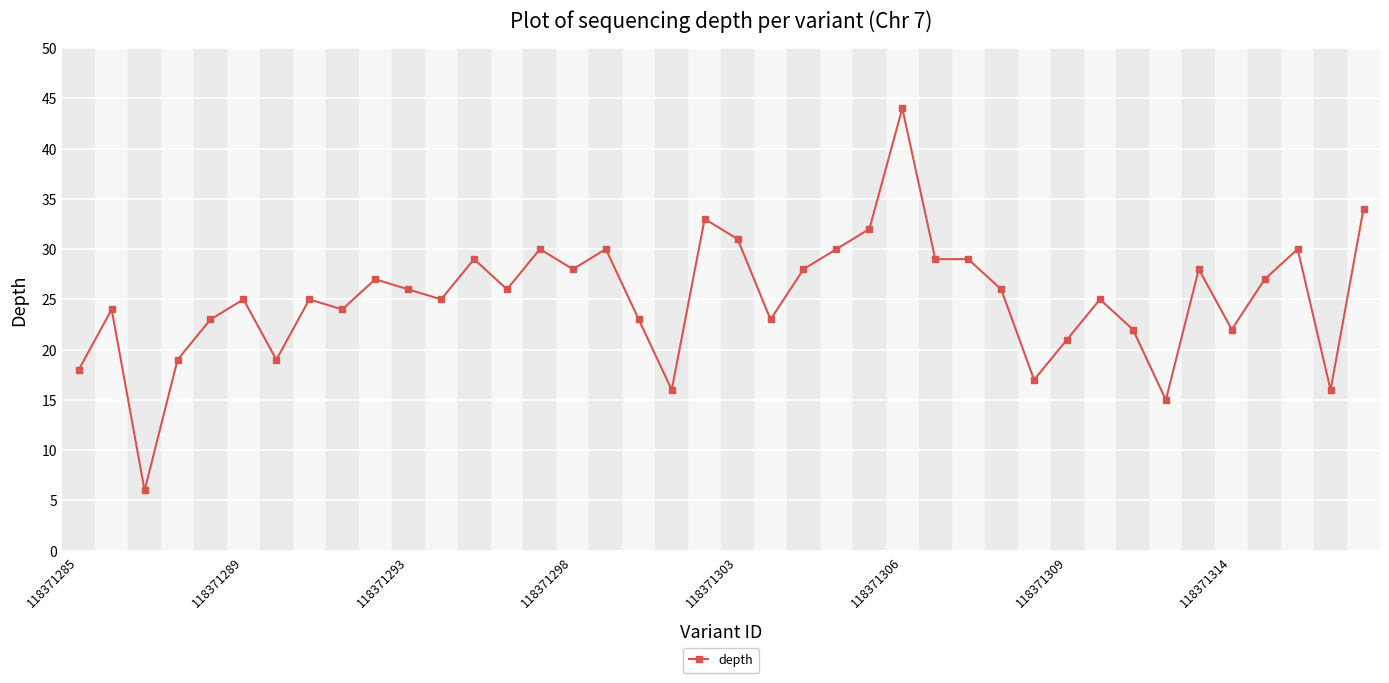

True or false: there are more than 2 points higher than both neighbors.

True